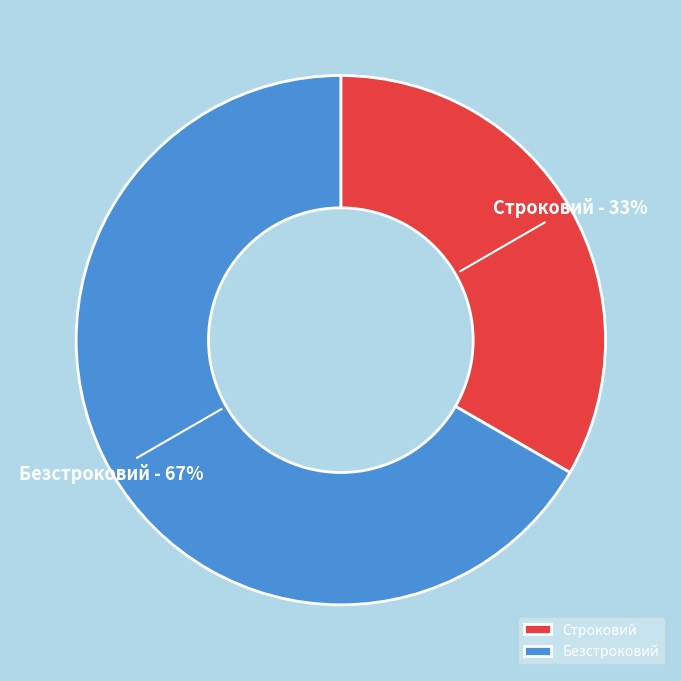

Does Безстроковий account for over 50% of the chart?

Yes